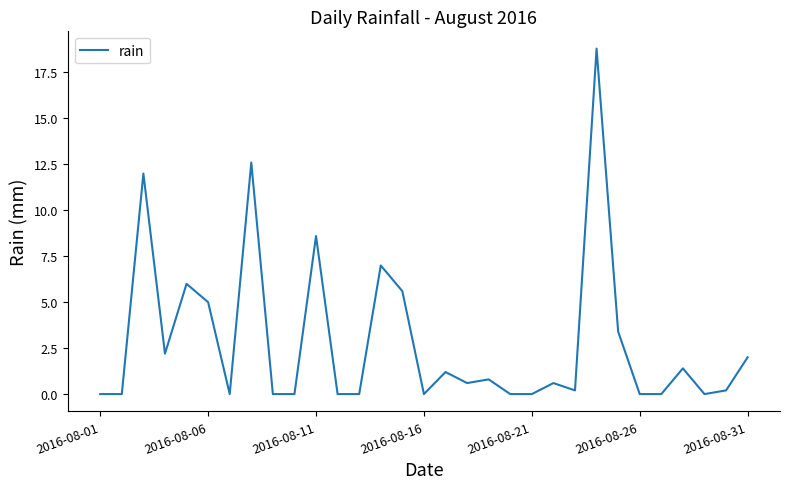

What is the difference between the maximum and minimum values?

18.8